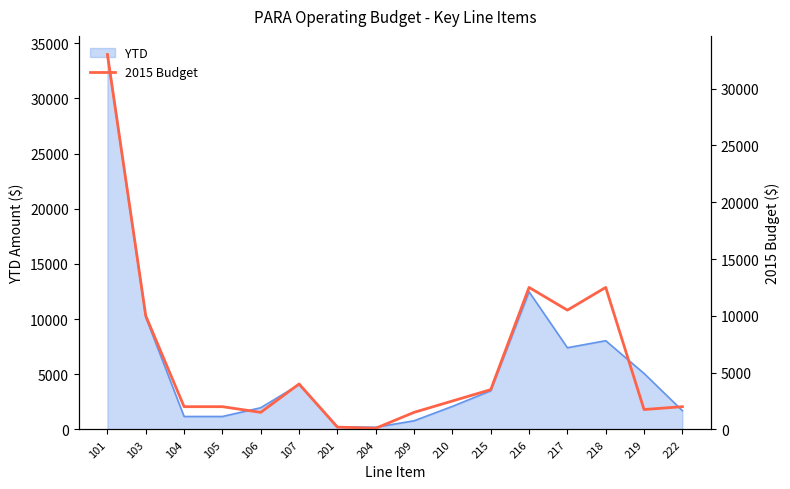

Reading left to right, what are all the values shown in this chart?

33000	10000	2000	2000	1500	4000	200	100	1500	2500	3500	12500	10500	12500	1750	2000